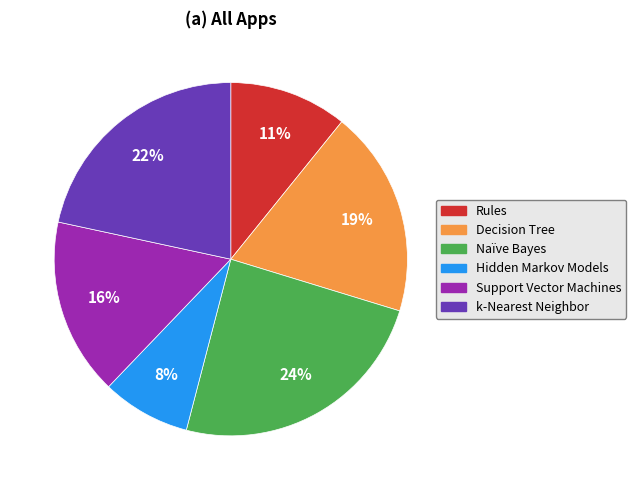

Is there any slice that represents more than half of the pie?

No